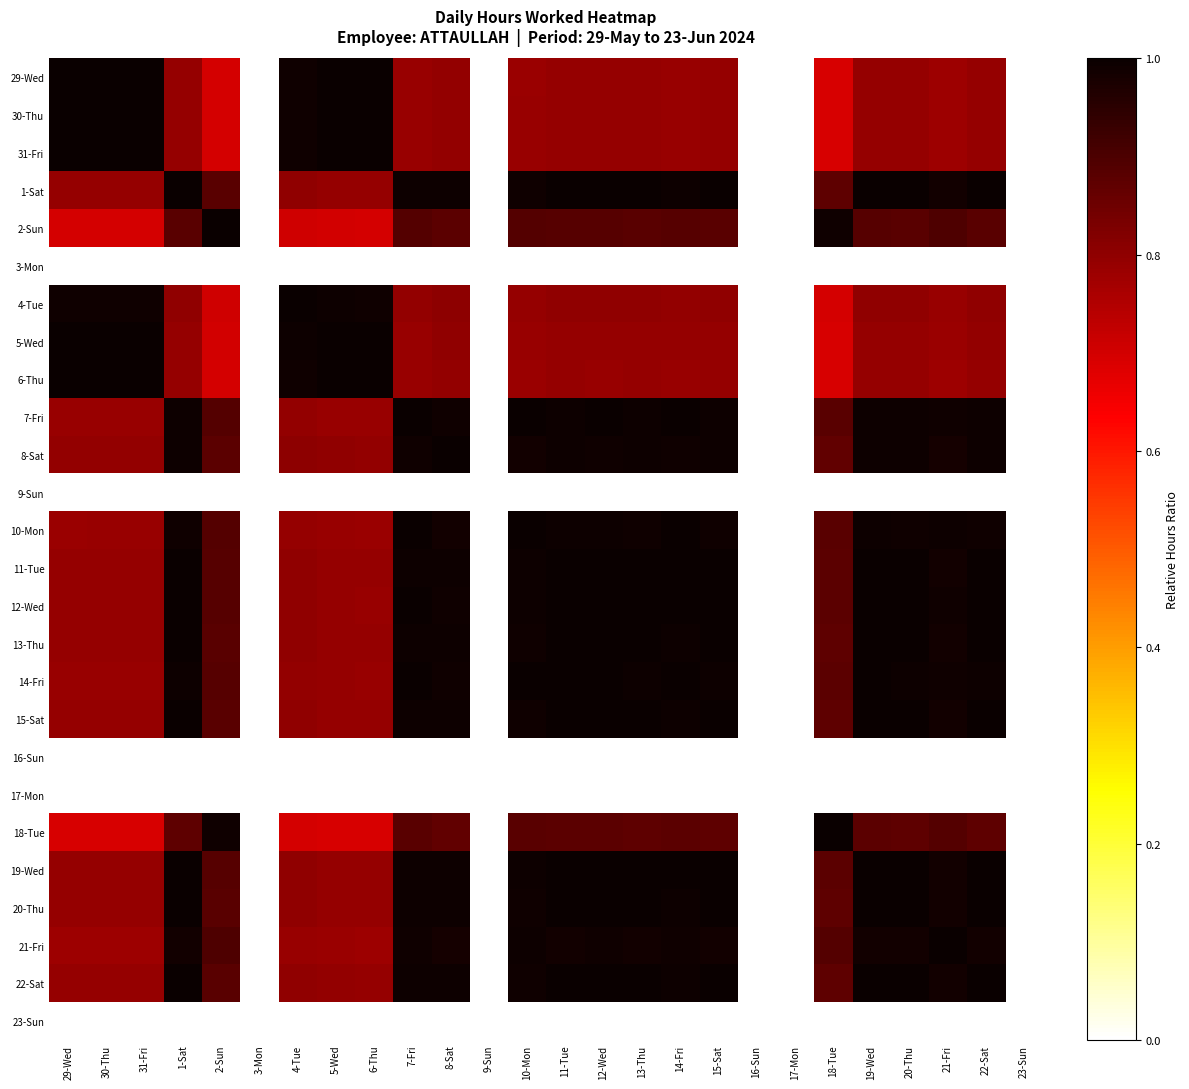

Rank the series by their maximum value, from highest to lowest.

29-Wed, 30-Thu, 31-Fri, 1-Sat, 2-Sun, 4-Tue, 5-Wed, 6-Thu, 7-Fri, 8-Sat, 10-Mon, 11-Tue, 12-Wed, 13-Thu, 14-Fri, 15-Sat, 18-Tue, 19-Wed, 20-Thu, 21-Fri, 22-Sat, 3-Mon, 9-Sun, 16-Sun, 17-Mon, 23-Sun